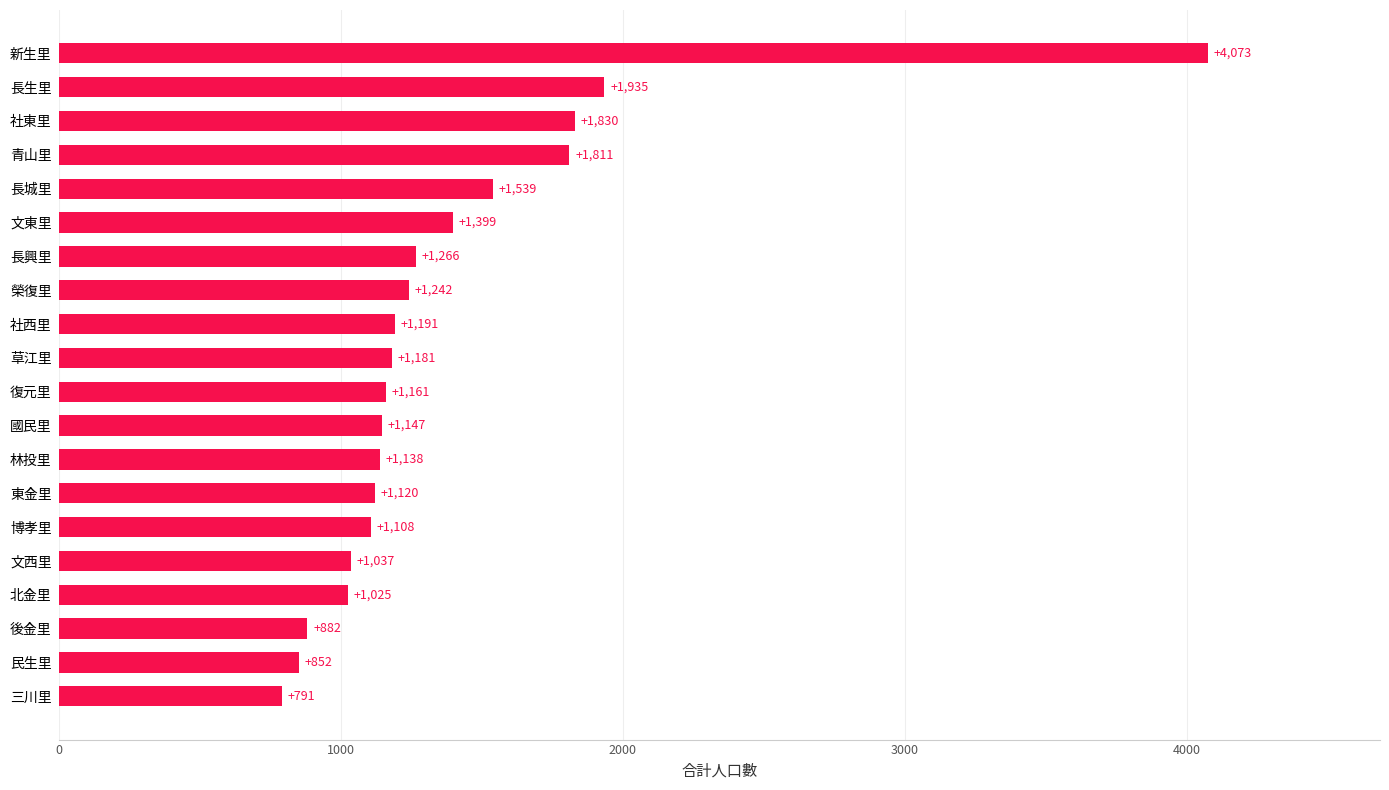

What is the change in value from 三川里 to 文東里?

+608